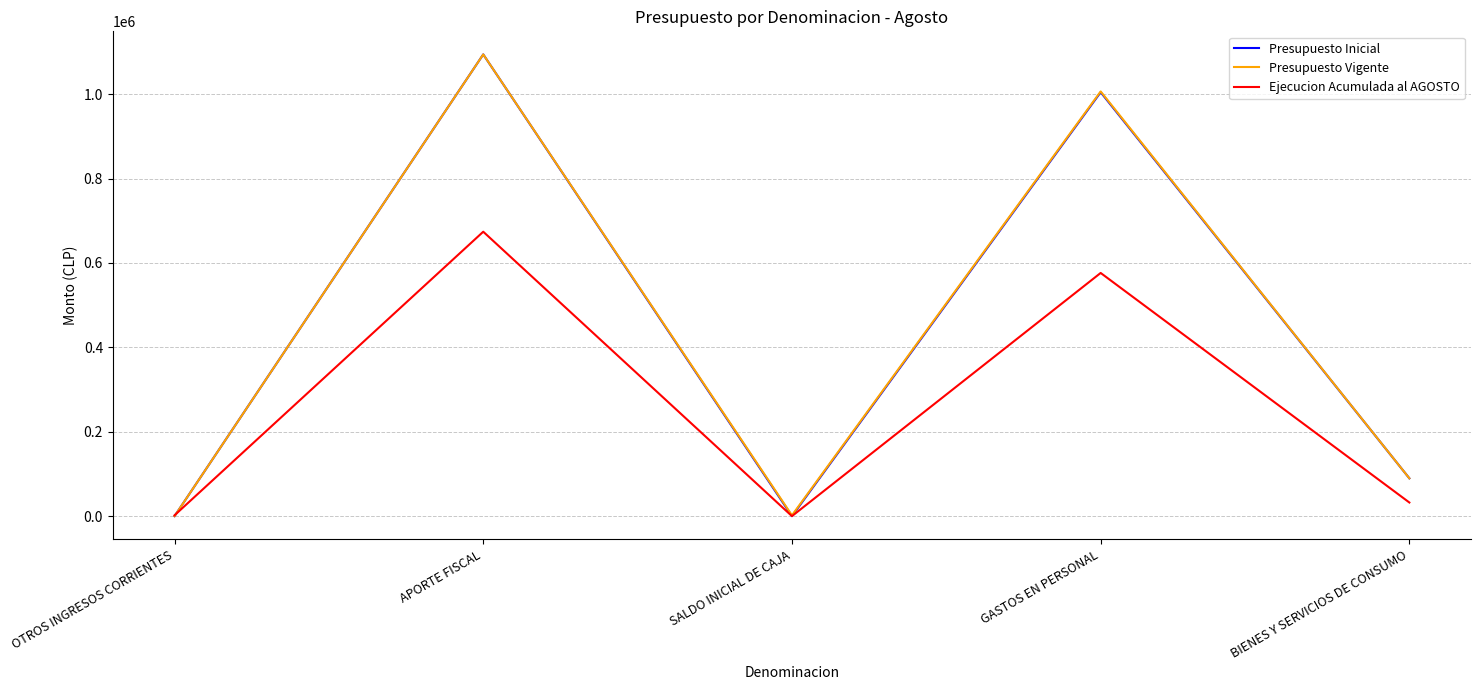

How many lines are shown in the chart?

3